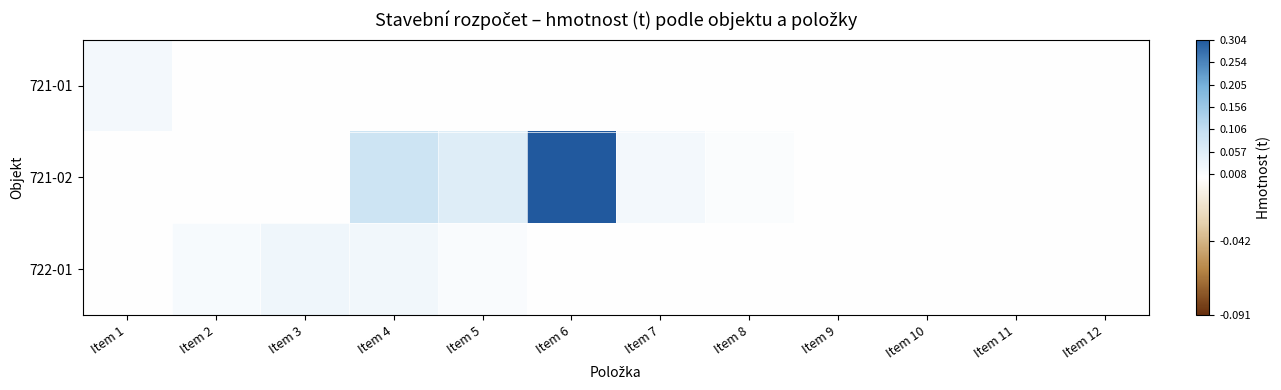

Reading left to right, transcribe all the data shown in this chart.

721-01: Item 1=0.0	Item 2=0.0	Item 3=0.0	Item 4=0.0	Item 5=0.0	Item 6=0.0	Item 7=0.0	Item 8=0.0	Item 9=0.0	Item 10=0.0	Item 11=0.0	Item 12=0.0
721-02: Item 1=0.0	Item 2=0.0	Item 3=0.0	Item 4=0.1	Item 5=0.1	Item 6=0.3	Item 7=0.0	Item 8=0.0	Item 9=0.0	Item 10=0.0	Item 11=0.0	Item 12=0.0
722-01: Item 1=0.0	Item 2=0.0	Item 3=0.0	Item 4=0.0	Item 5=0.0	Item 6=0.0	Item 7=0.0	Item 8=0.0	Item 9=0.0	Item 10=0.0	Item 11=0.0	Item 12=0.0